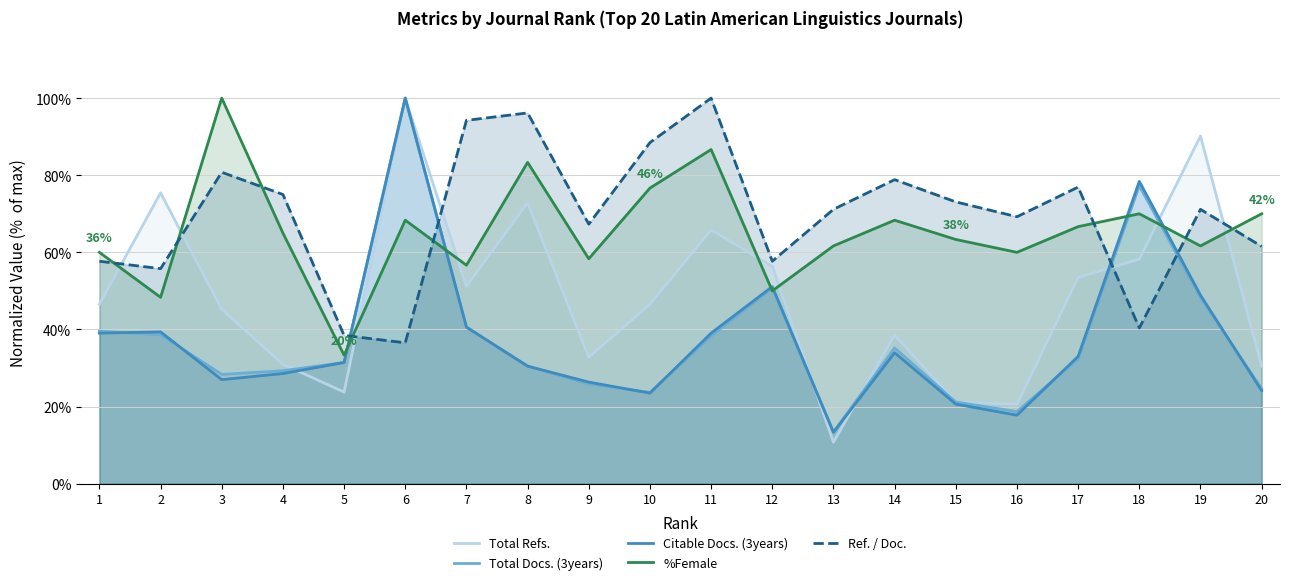

Reading left to right, extract all data points from this chart.

Total Refs.: 46.5	75.4	45.2	31.0	23.8	100.0	51.2	72.8	32.8	46.5	65.8	56.4	10.8	38.6	21.1	20.6	53.5	58.2	90.2	30.5
Total Docs. (3years): 39.6	38.6	28.3	29.3	31.5	100.0	40.5	30.5	25.9	23.7	38.3	50.8	13.4	35.2	21.2	18.7	32.4	77.3	48.3	24.6
Citable Docs. (3years): 39.0	39.4	27.0	28.6	31.4	100.0	40.6	30.5	26.3	23.5	39.0	51.1	13.3	34.0	20.6	17.8	33.0	78.4	48.9	24.1
%Female: 60.0	48.3	100.0	65.0	33.3	68.3	56.7	83.3	58.3	76.7	86.7	50.0	61.7	68.3	63.3	60.0	66.7	70.0	61.7	70.0
Ref. / Doc.: 57.7	55.8	80.8	75.0	38.5	36.5	94.2	96.2	67.3	88.5	100.0	57.7	71.2	78.8	73.1	69.2	76.9	40.4	71.2	61.5